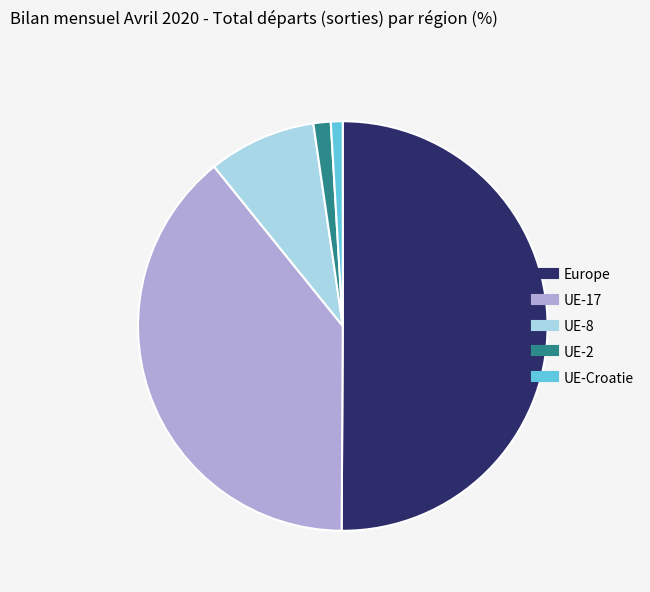

Between UE-17 and Europe, which is larger?

Europe